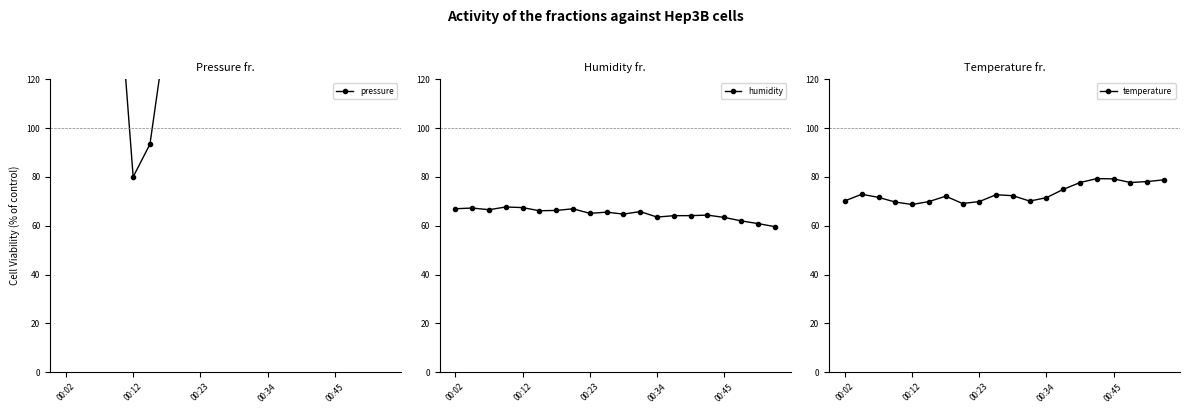

Which has a higher value, 13 or 18?

18